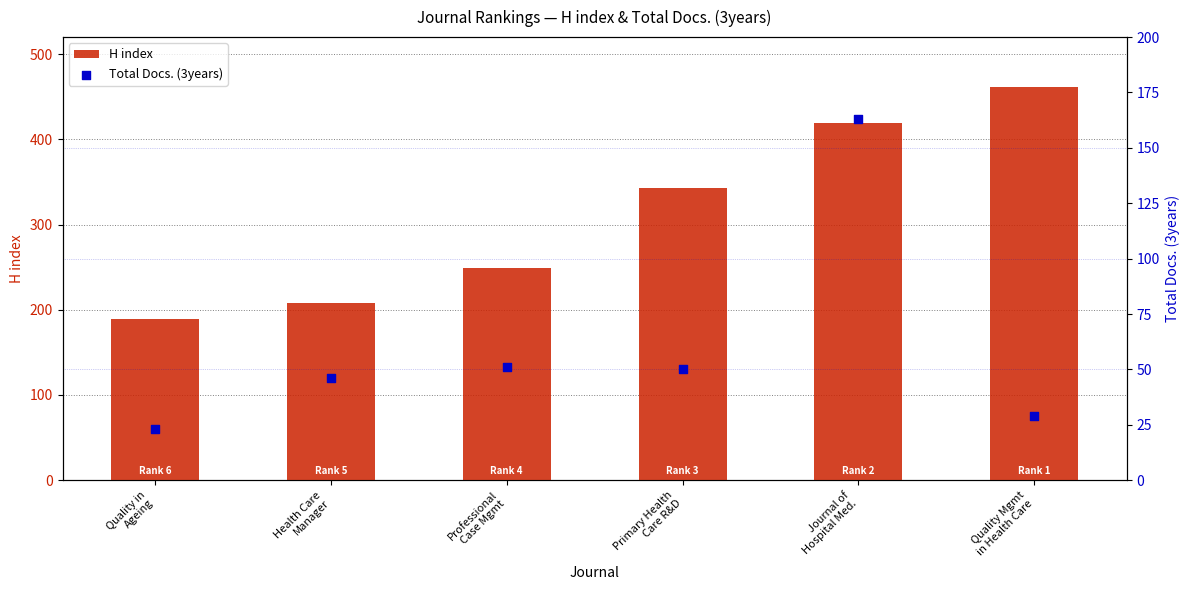

Is the value of Total Docs. (3years) at Journal of
Hospital Med. greater than the value of H index at Quality in
Ageing?

No